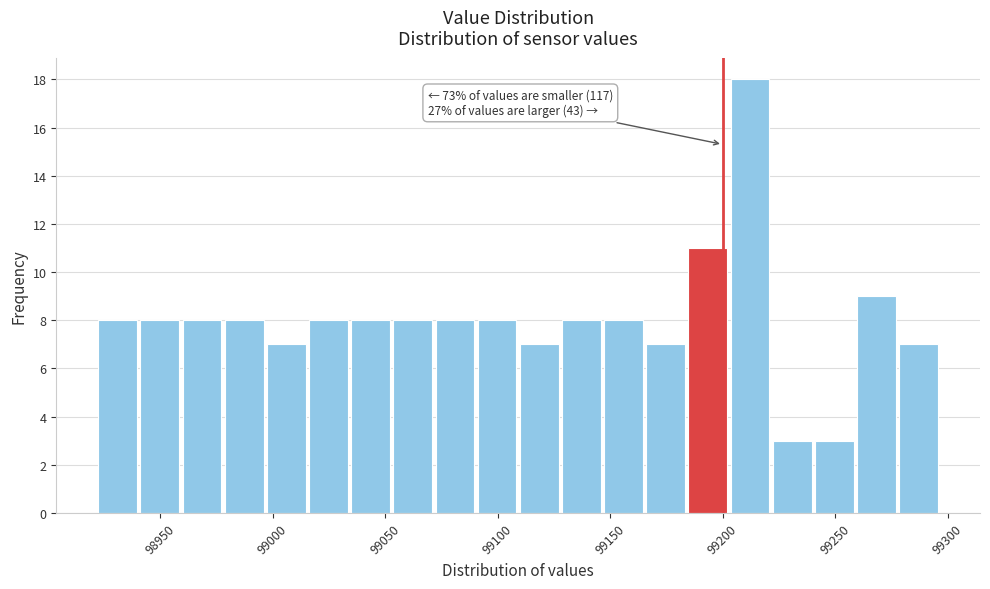

Around what value on the x-axis is the tallest bar? Give the approximate position of its centre, as read against the axis.

99210